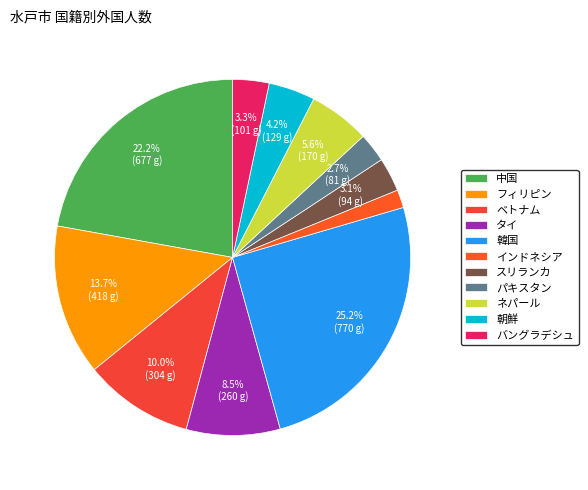

How many segments does this pie chart have?

11